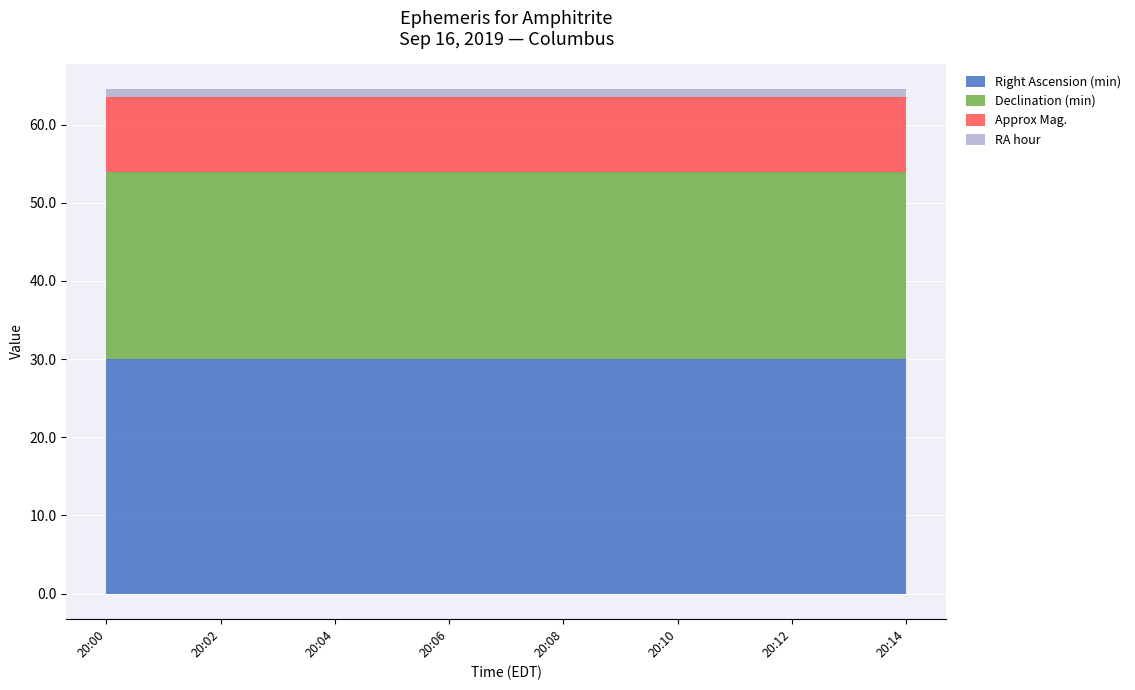

What is the average value of the Declination (min) series?

24.0